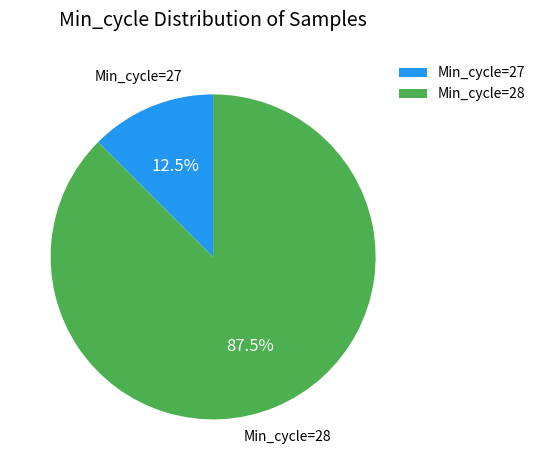

What is the total percentage of Min_cycle=28 and Min_cycle=27?

100.0%